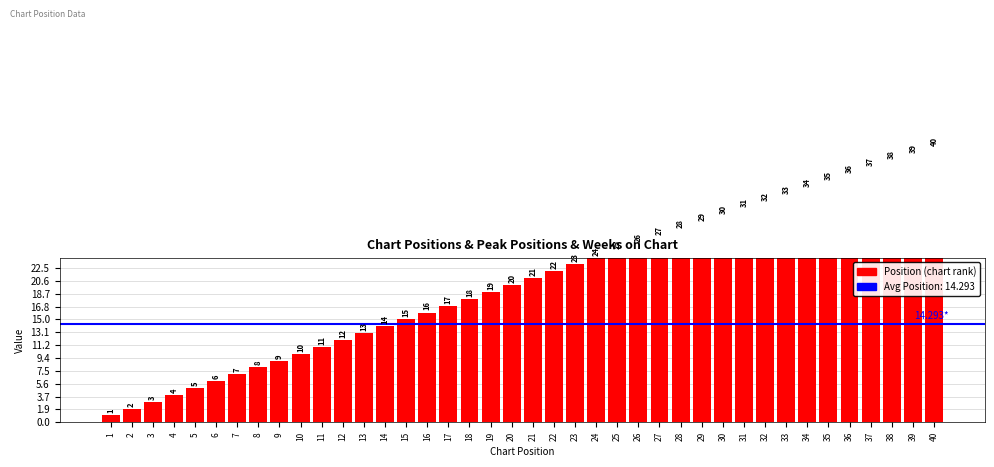

Is it true that Weeks on Chart equals 1 at 20?

False